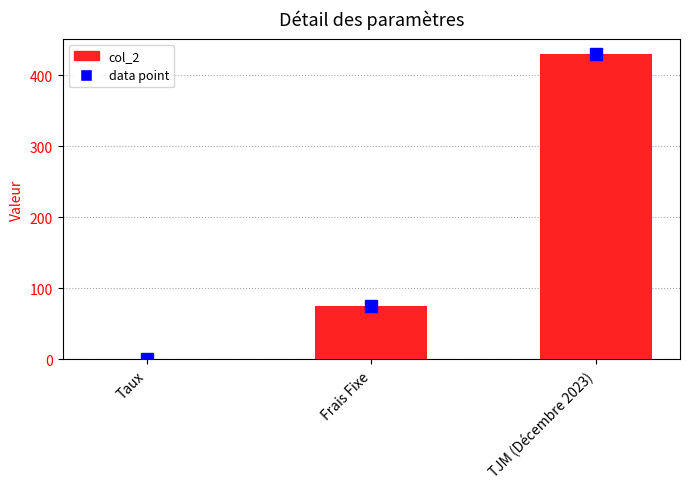

Reading left to right, transcribe all the data shown in this chart.

0.1	75.0	430.0